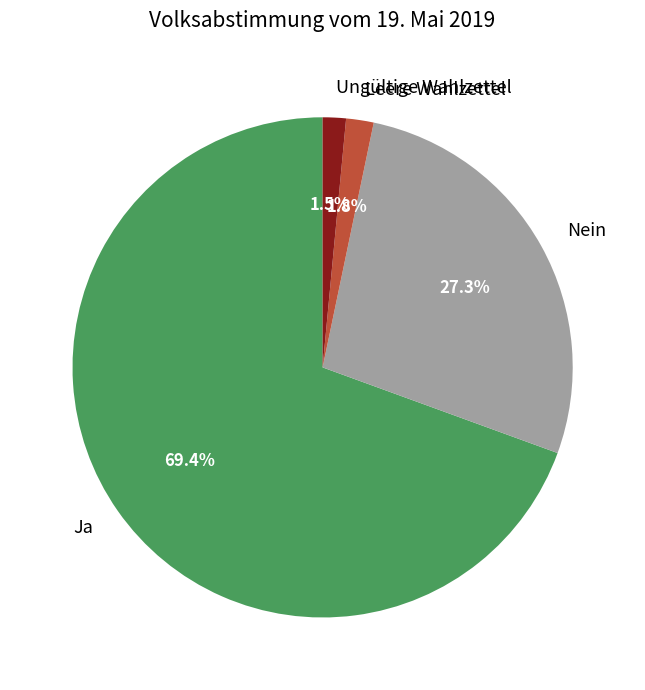

Between Ja and Nein, which is larger?

Ja